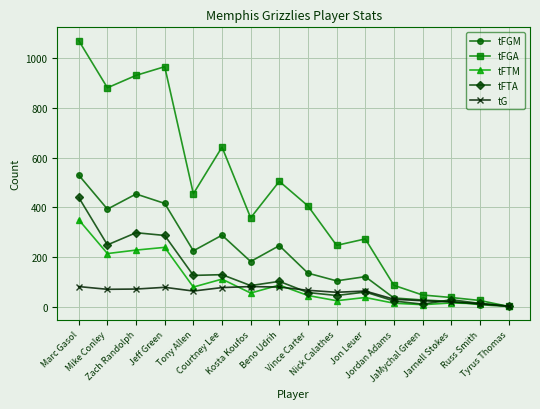

Which series ends up on top after the final intersection of tFGM and tFTA?

tFTA